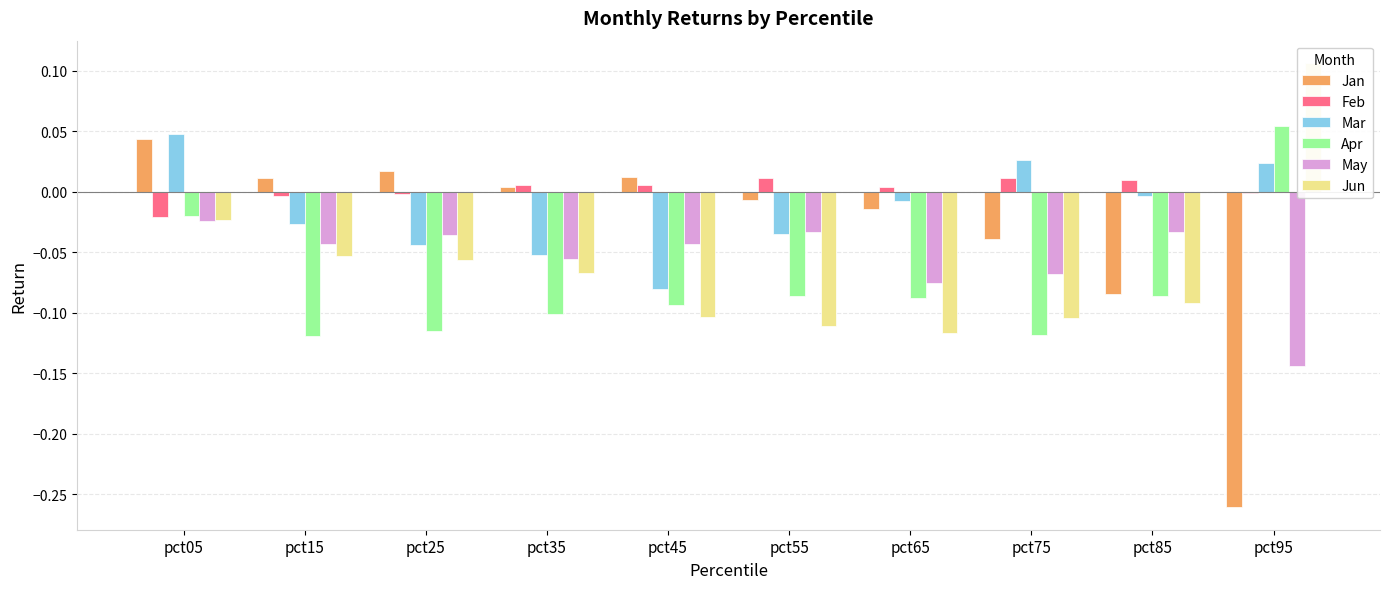

At which category is the sum across all series the highest?

pct05